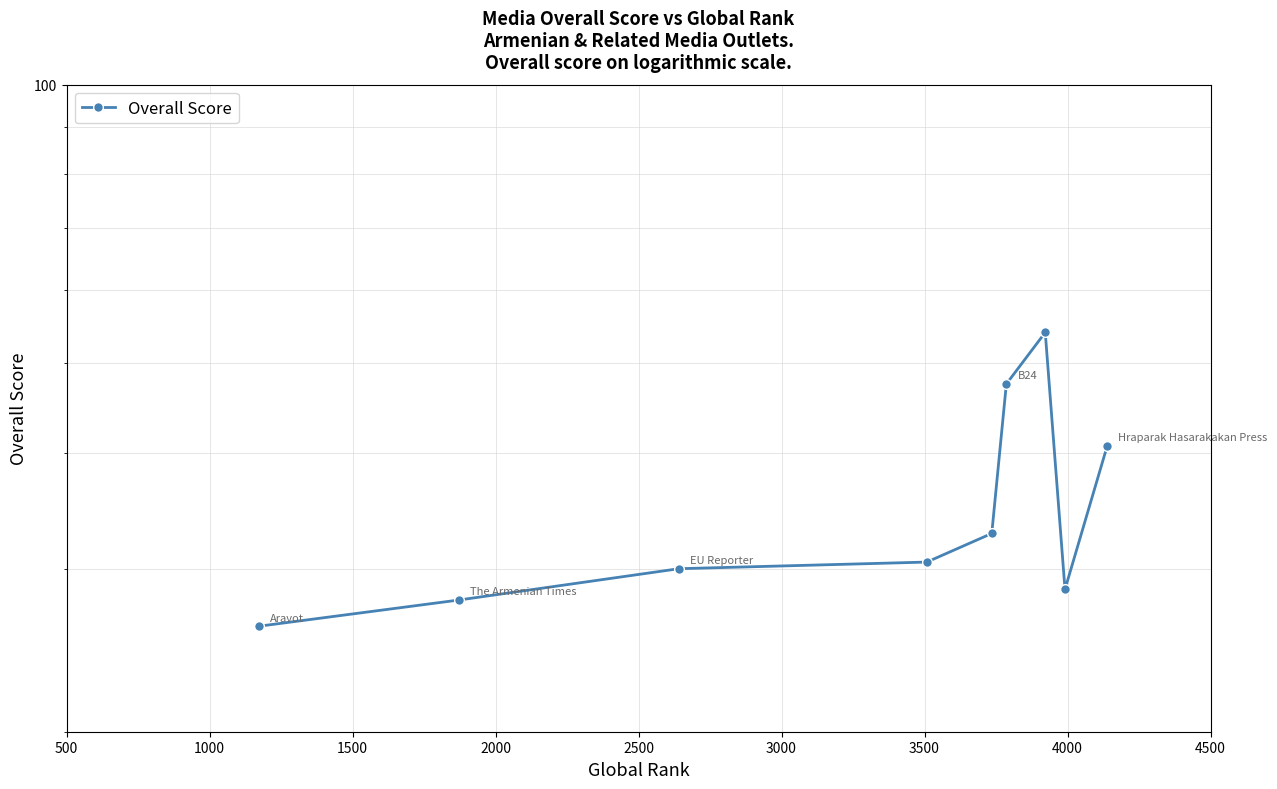

The chart shows a value of 7.4 at 2500. True or false?

False